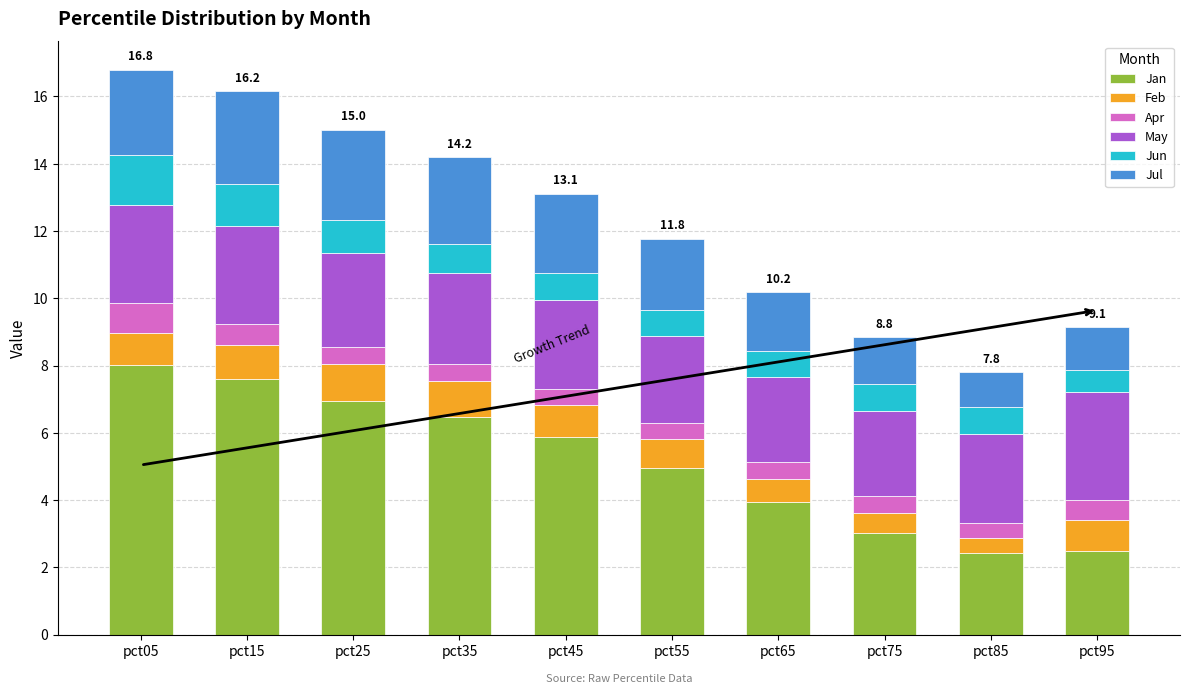

What is the total value across all series at pct35?

14.2